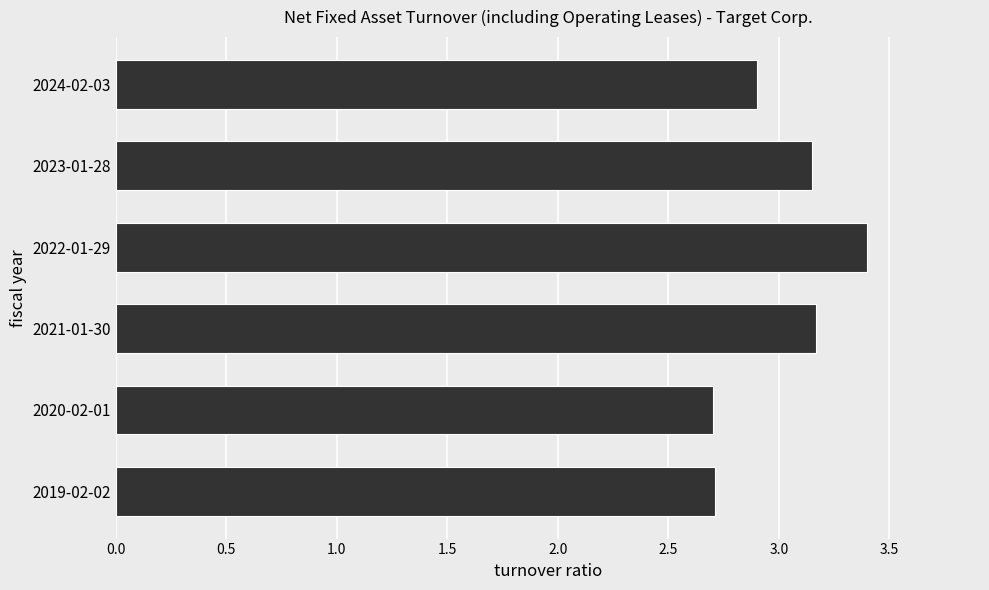

What is the difference between the second highest and minimum values?

0.5